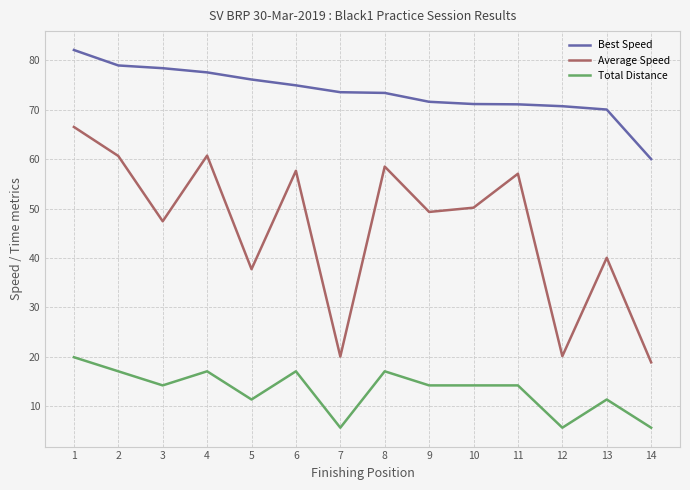

Rank the series by their average value, from highest to lowest.

Best Speed, Average Speed, Total Distance